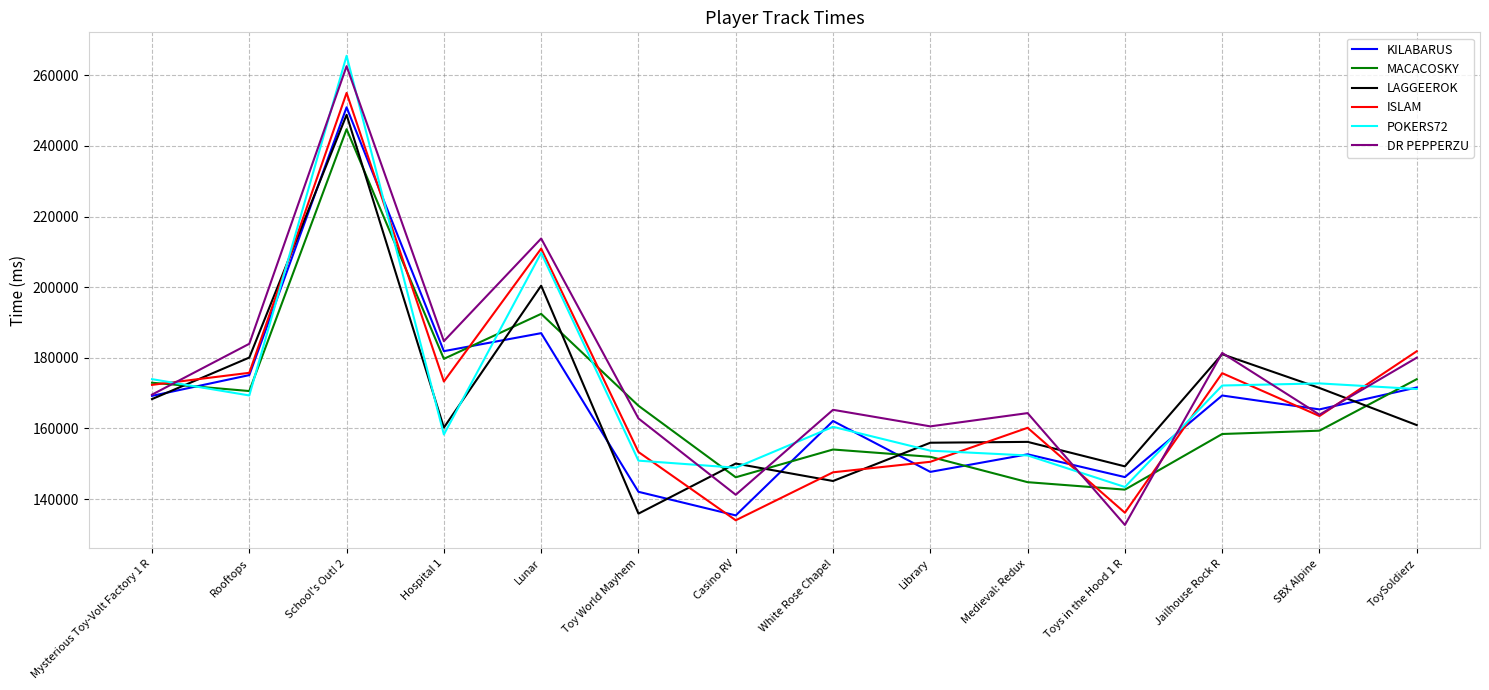

What is the difference between the LAGGEEROK values at Medieval: Redux and Toys in the Hood 1 R?

6932